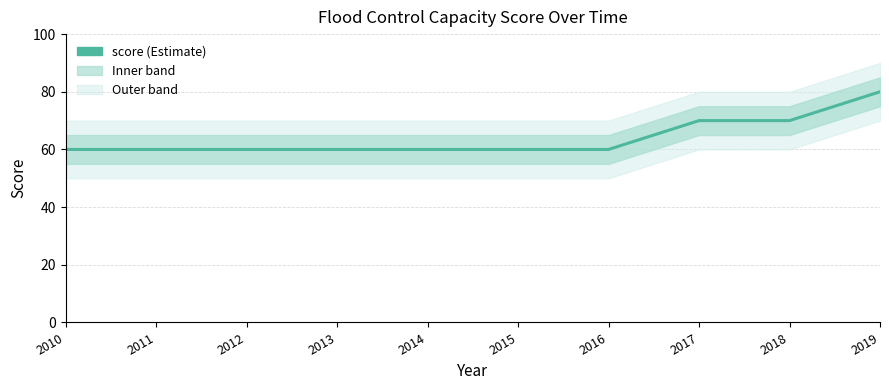

List the labels in order of value, largest first.

2019, 2017, 2018, 2010, 2011, 2012, 2013, 2014, 2015, 2016